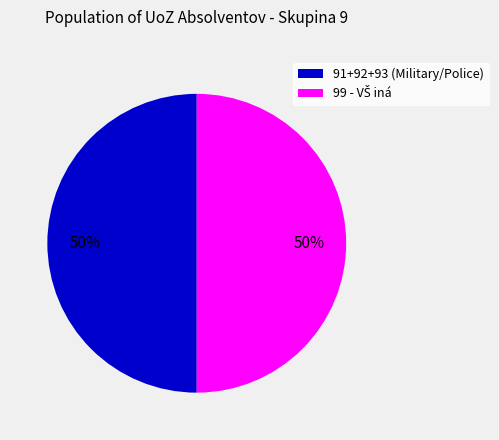

True or false: 91+92+93 (Military/Police) accounts for 40% of the total.

False